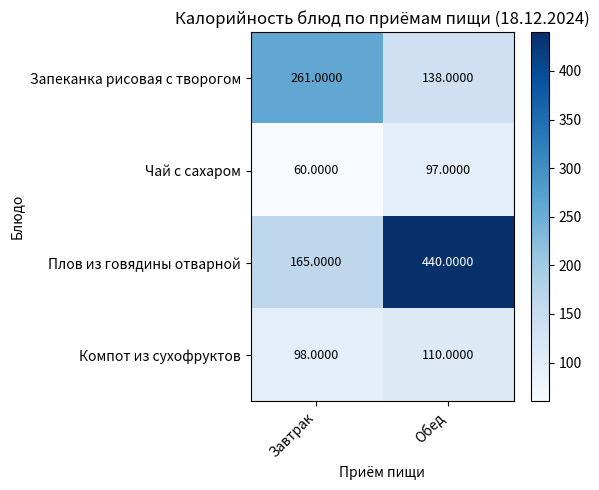

Rank the series at Обед from lowest to highest value.

Чай с сахаром, Компот из сухофруктов, Запеканка рисовая с творогом, Плов из говядины отварной